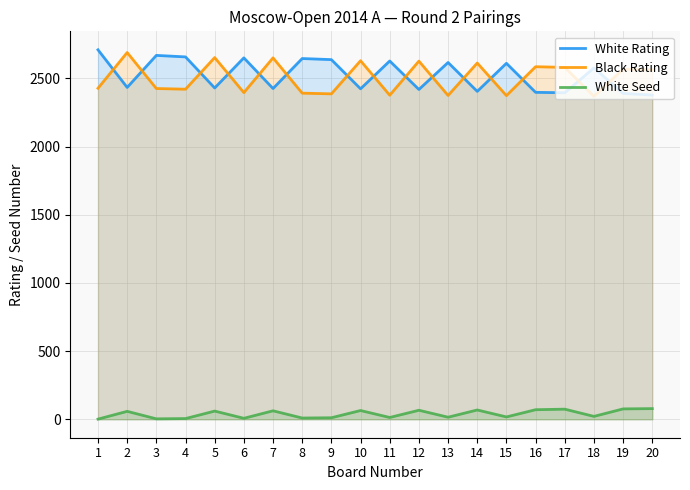

The value of White Rating at 19 is 2390. True or false?

True